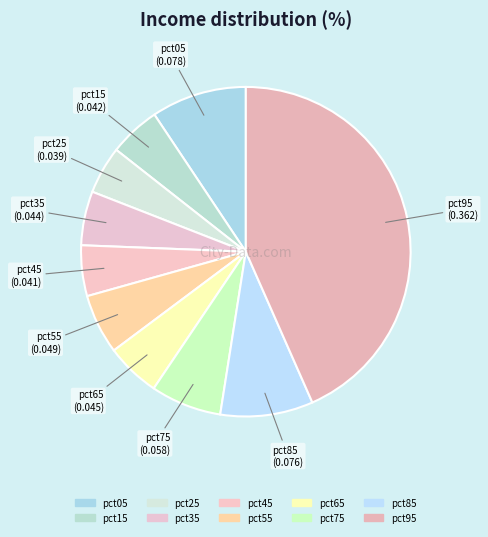

Does any single category account for the majority?

No